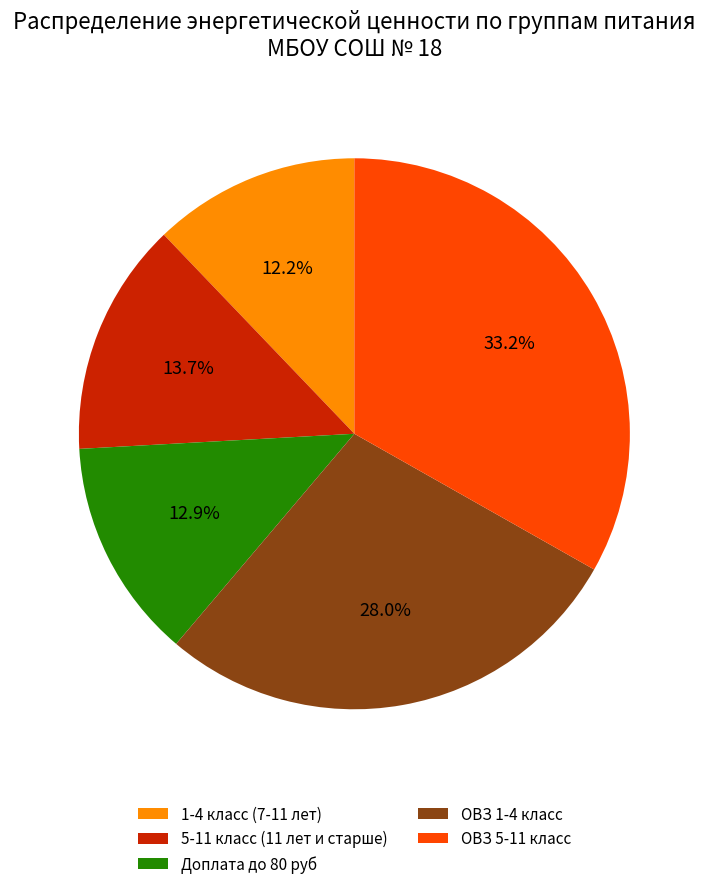

Which has a higher value, ОВЗ 1-4 класс or 1-4 класс (7-11 лет)?

ОВЗ 1-4 класс